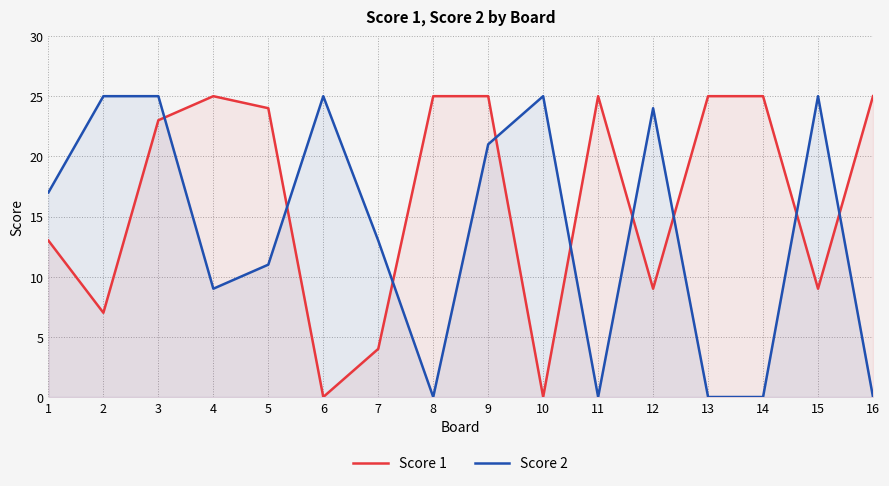

How many positive values does the Score 2 series have?

11